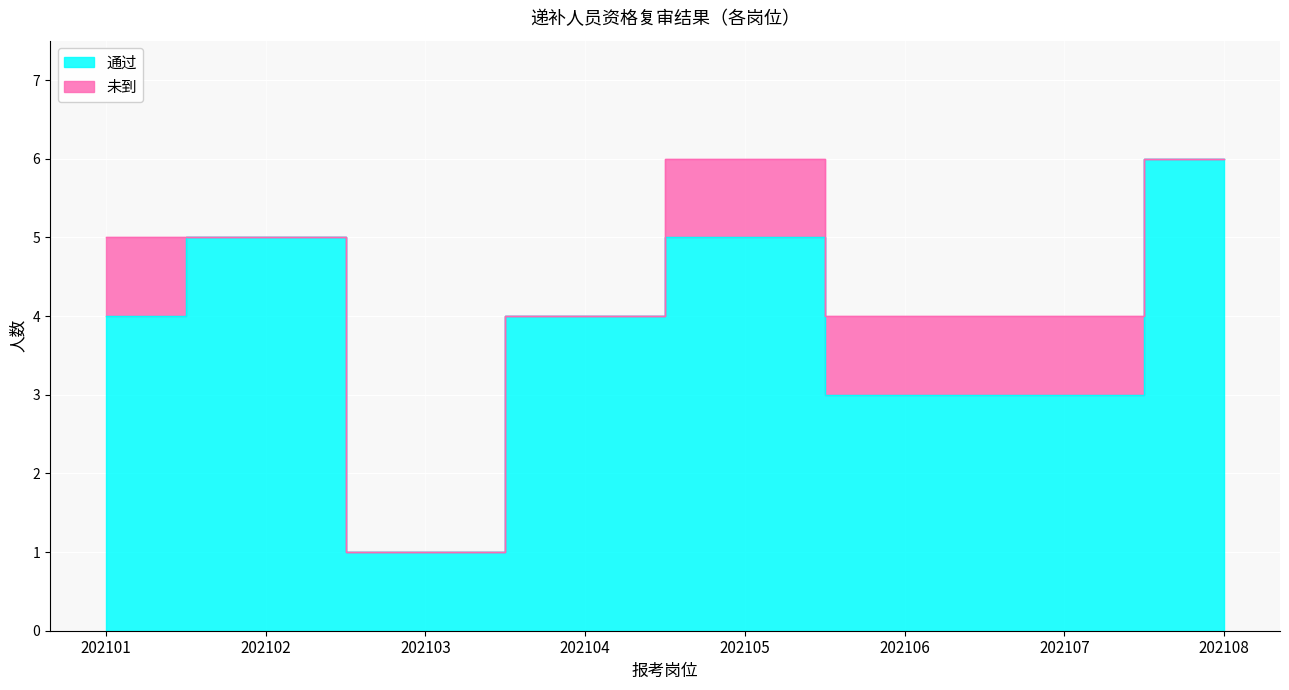

Where does the data first go above 4?

202102